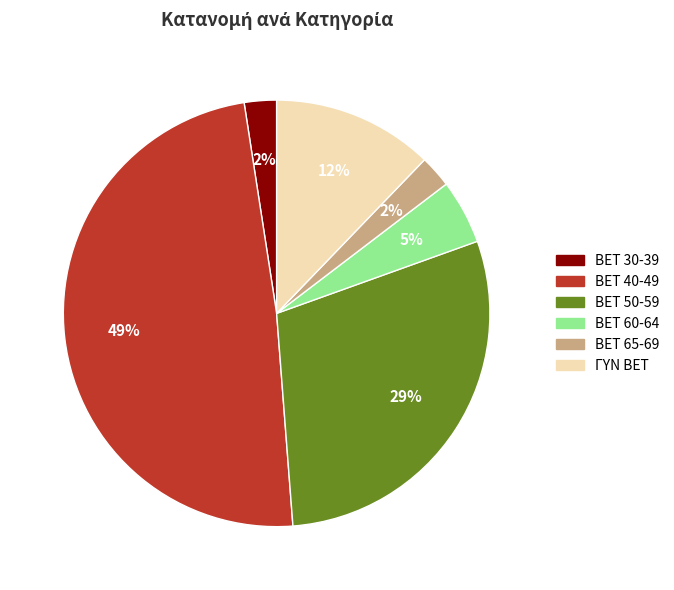

Count the number of slices in the pie.

6